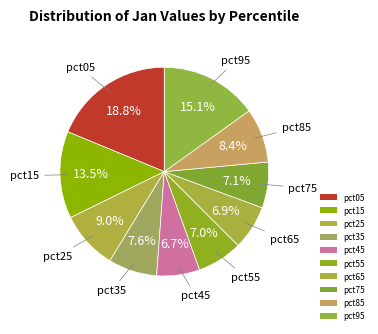

Rank the categories by value from highest to lowest.

pct05, pct95, pct15, pct25, pct85, pct35, pct75, pct55, pct65, pct45